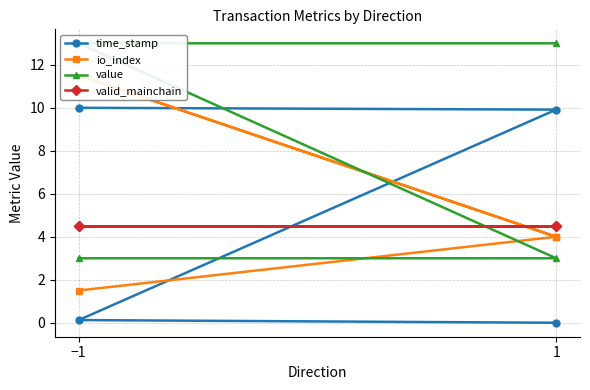

The value of valid_mainchain at 1 is 4.5. True or false?

True